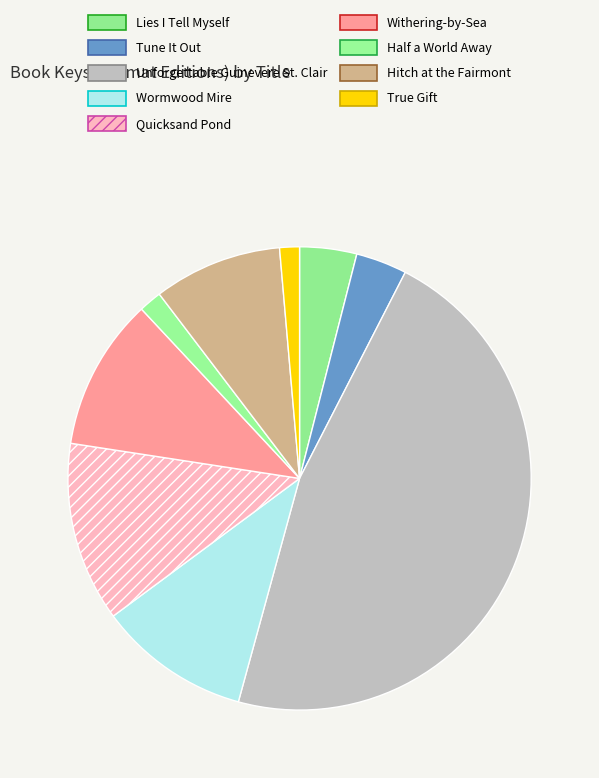

Which category has the smallest portion of the pie?

True Gift